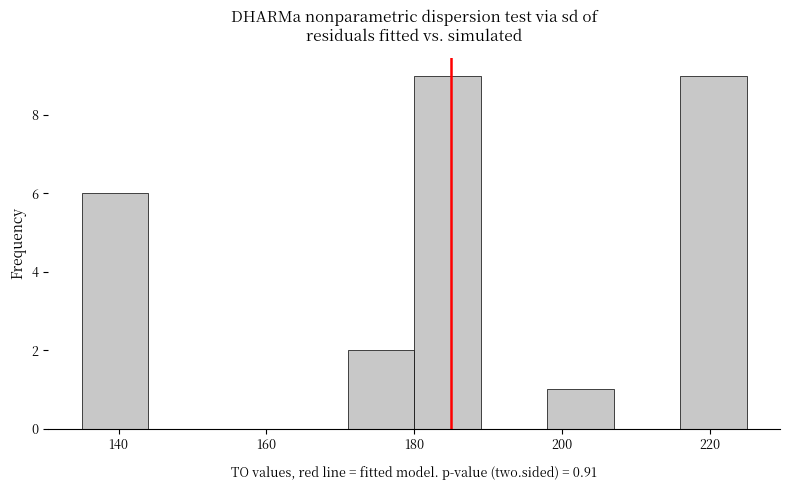

What is the height of the bar covering 216 to 225 on the x-axis? Neither the bar edges nor the heights are printed on the chart, so give them approximately, as read against the axes.

9